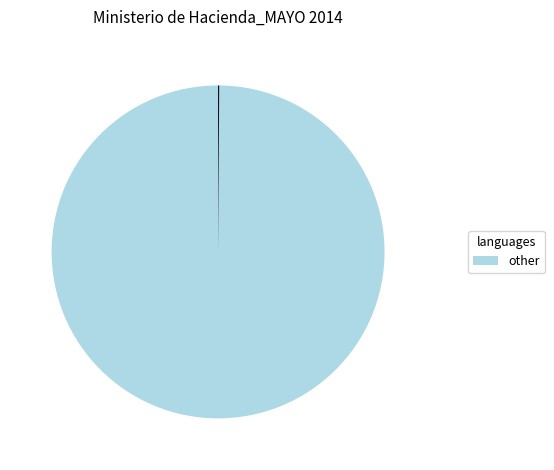

Does any single category account for the majority?

Yes